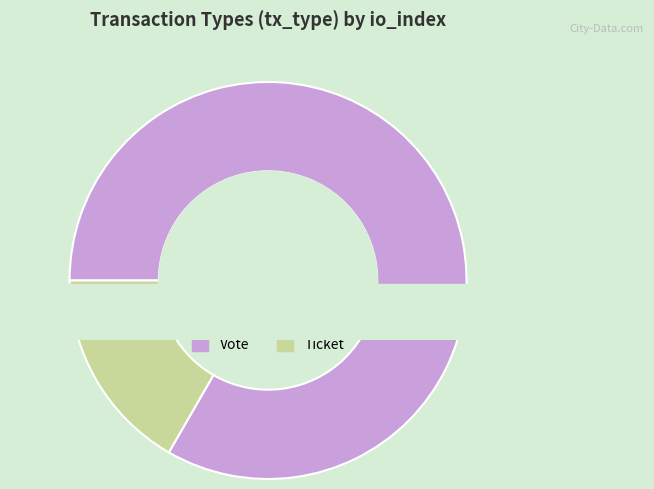

Is it true that Vote is 90% of the pie?

False